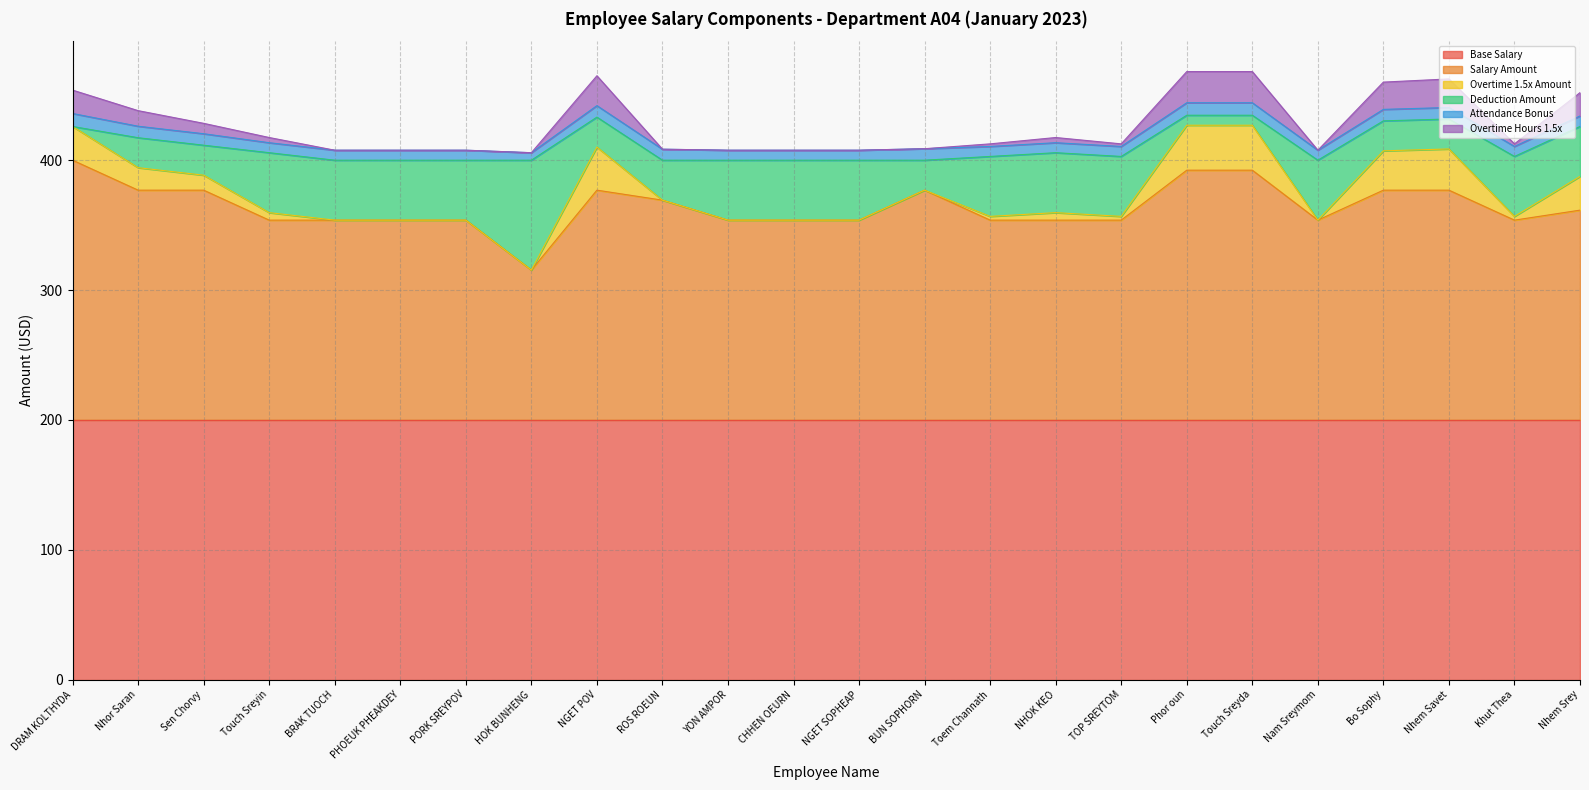

The Overtime 1.5x Amount series shows 279.3 at NGET POV. True or false?

False